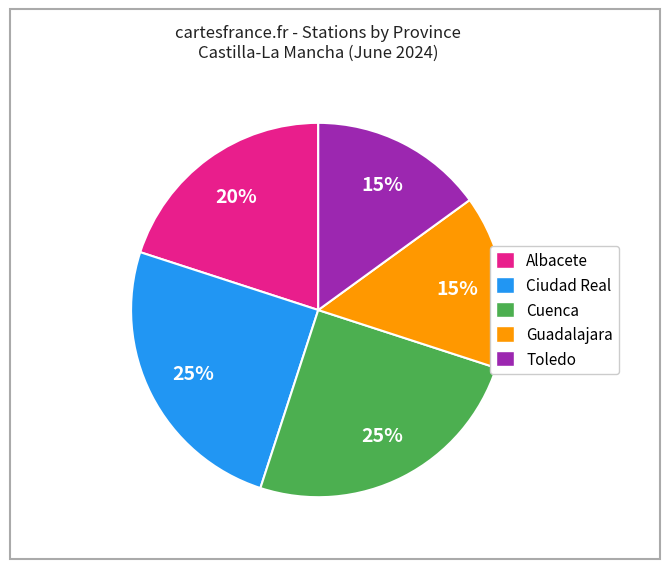

To the nearest percent, what is the average slice percentage?

20%